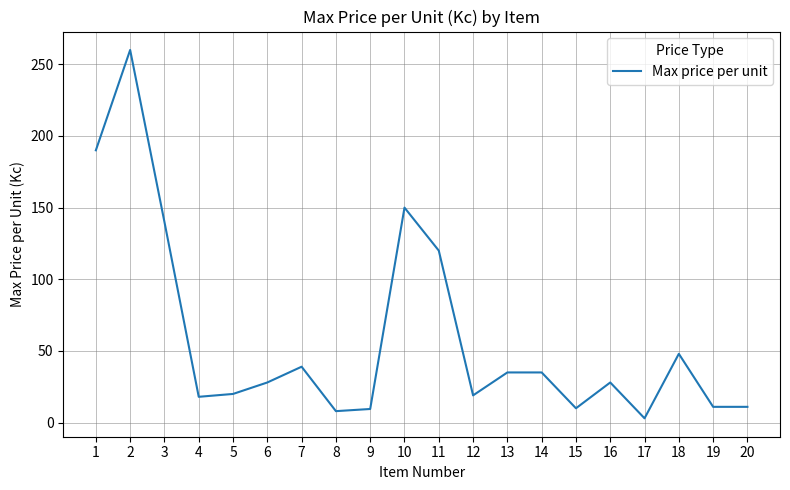

What is the ratio of the value at 14 to the value at 20?

3.2